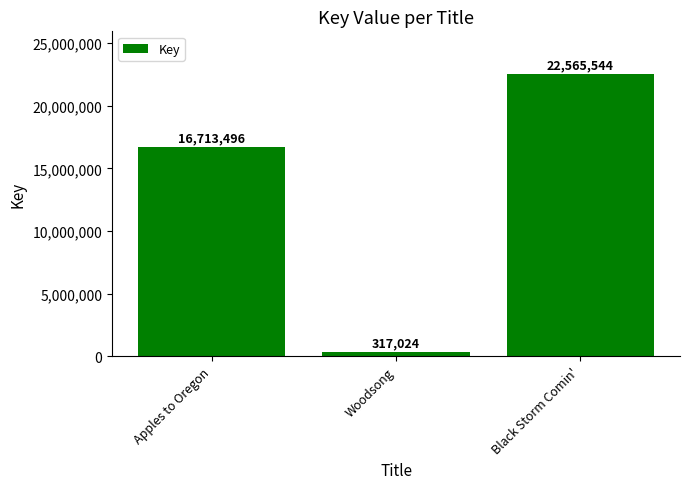

Rank the categories by value from highest to lowest.

Black Storm Comin', Apples to Oregon, Woodsong